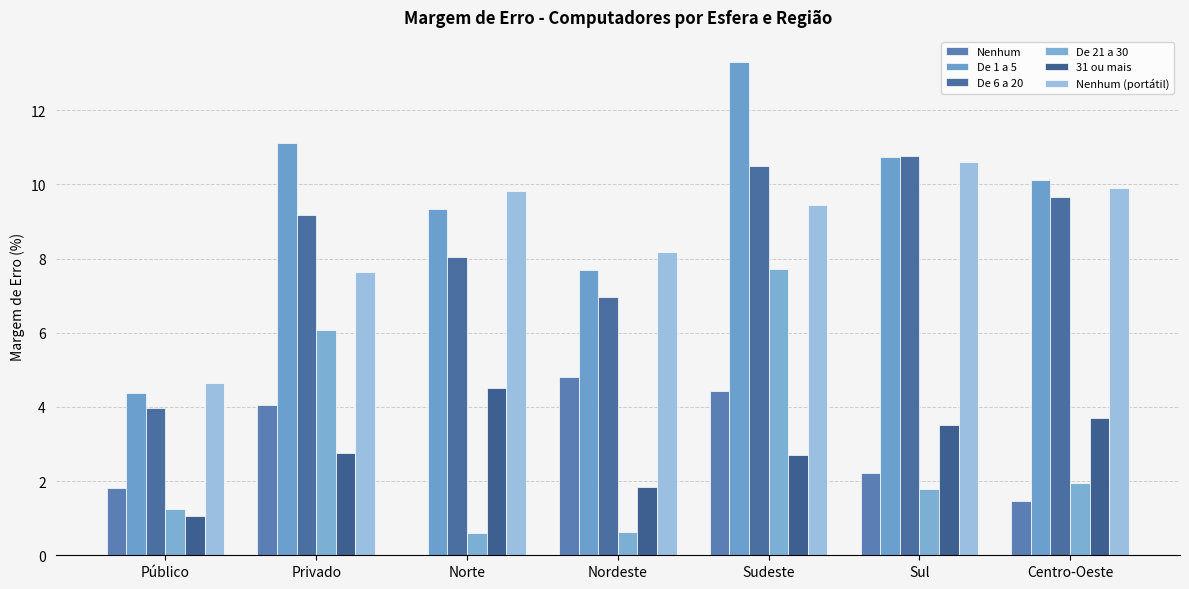

Count the number of categories in the chart.

7